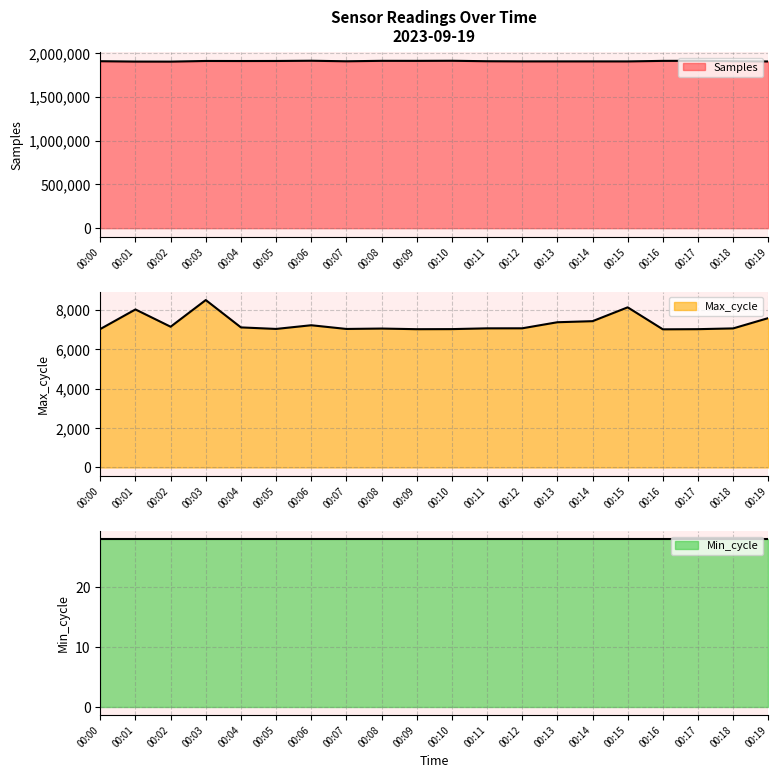

At which category is the sum across all series the highest?

00:06